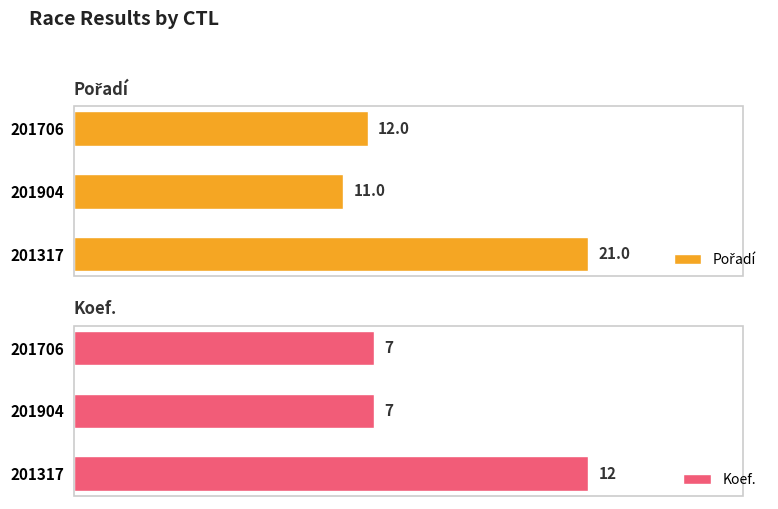

Is it true that Koef. equals 7 at 201706?

True